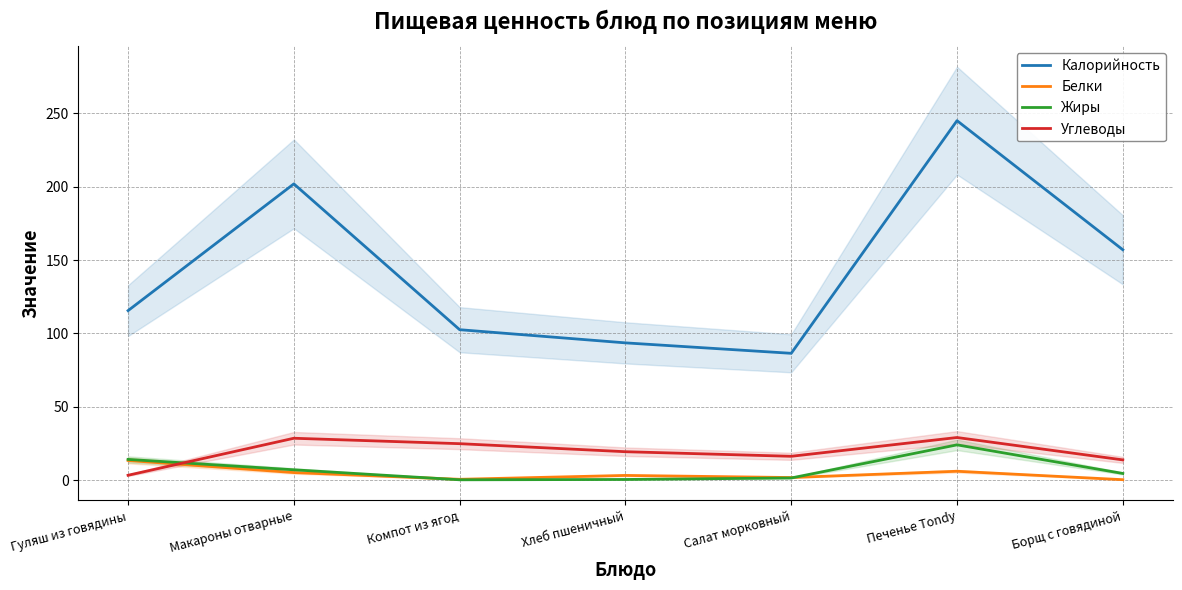

Which has a higher value, Печенье Tondy or Хлеб пшеничный?

Печенье Tondy